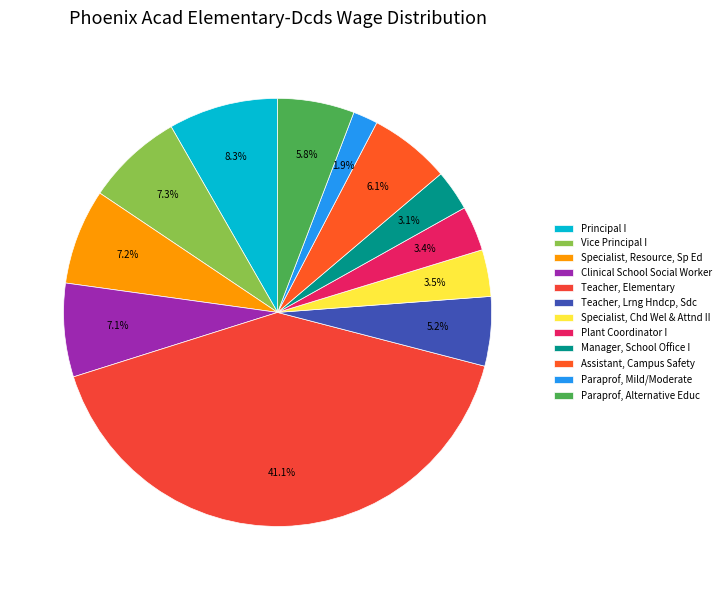

Does Assistant, Campus Safety represent more than half of the total?

No